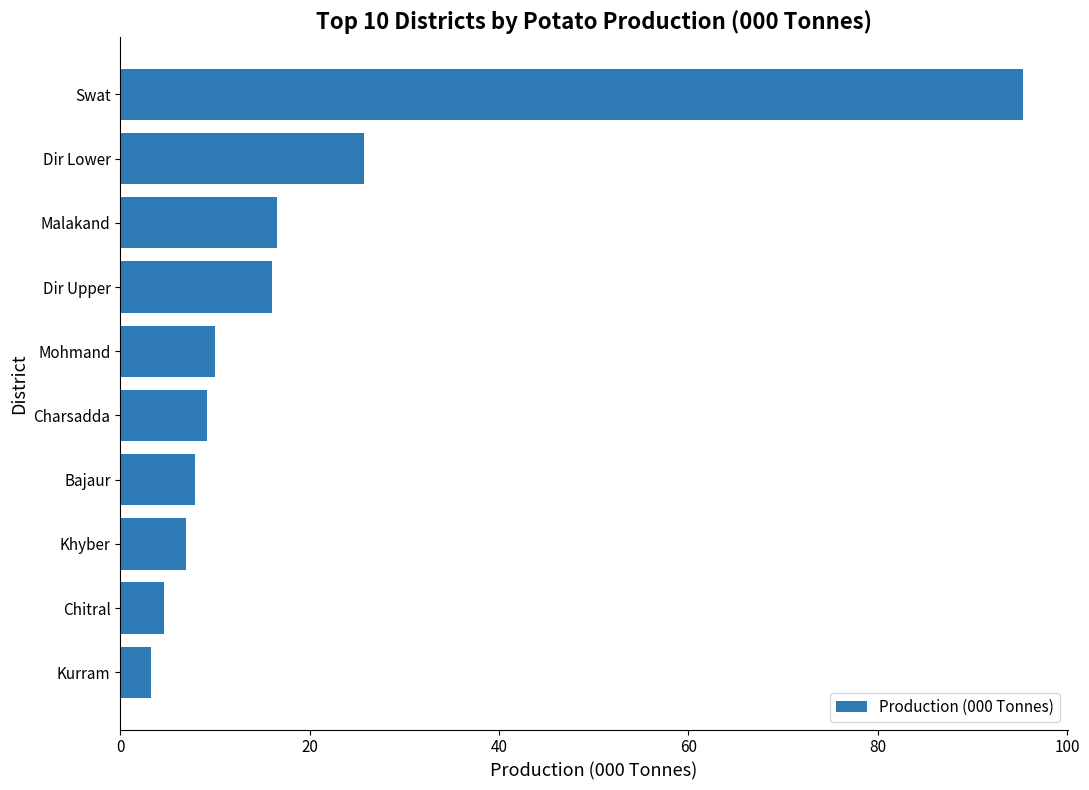

The chart shows a value of 41.7 at Dir Lower. True or false?

False